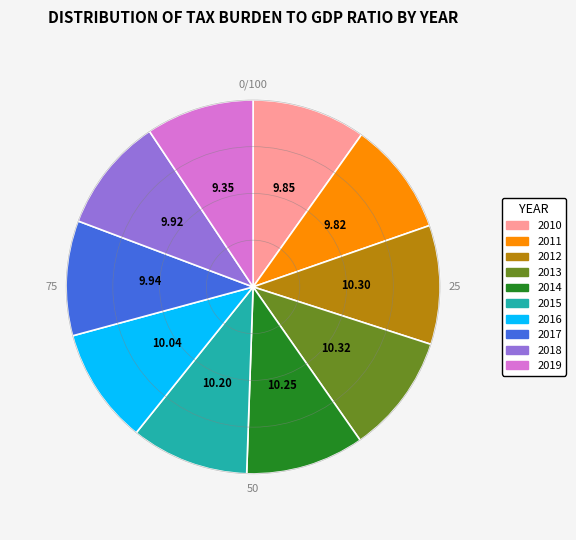

Do 2017 and 2019 together represent more than half of the pie?

No